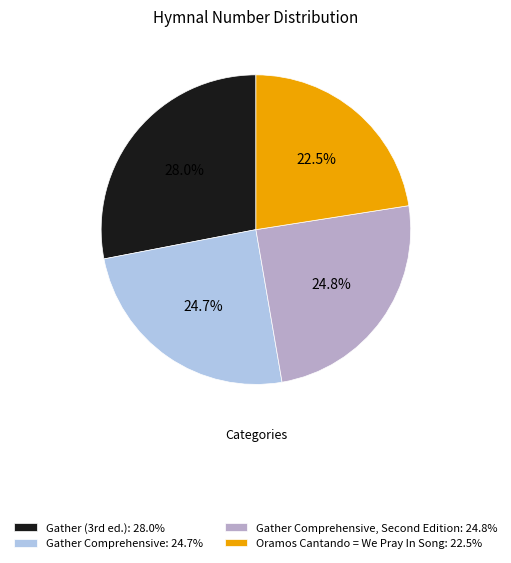

What is the largest slice in the pie chart?

Gather (3rd ed.): 28.0%